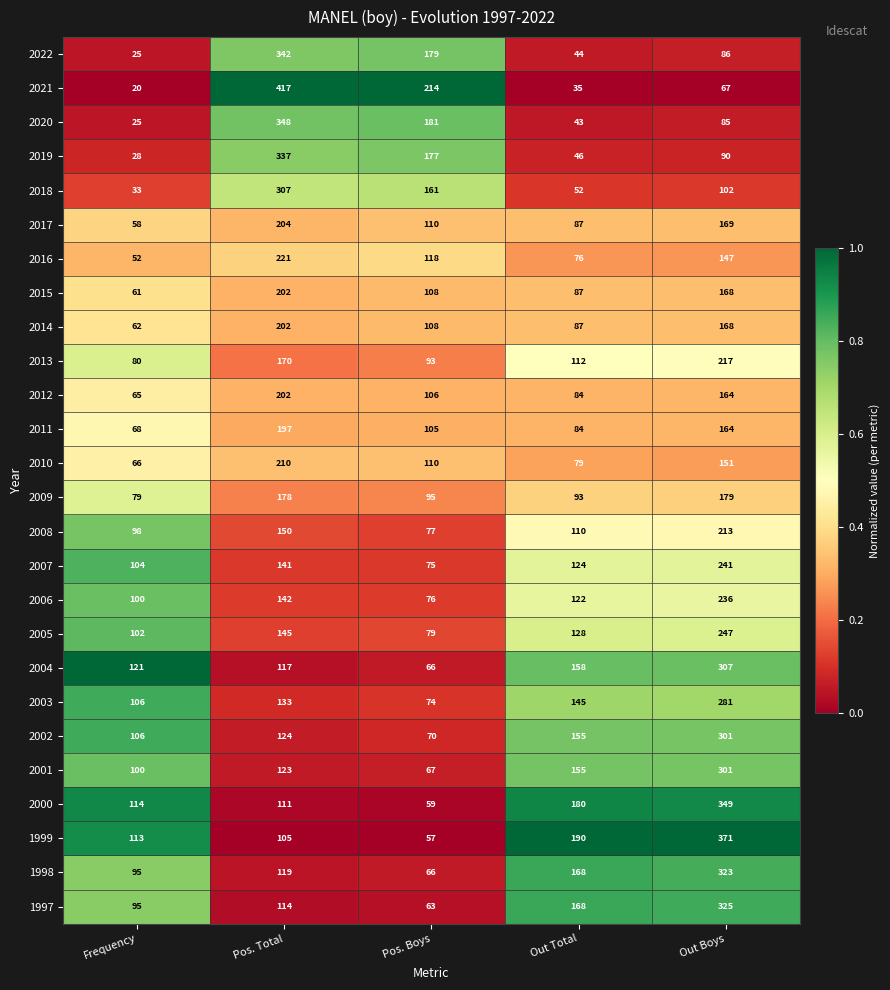

Which series changed the most between Pos. Boys and Out Boys?

1999